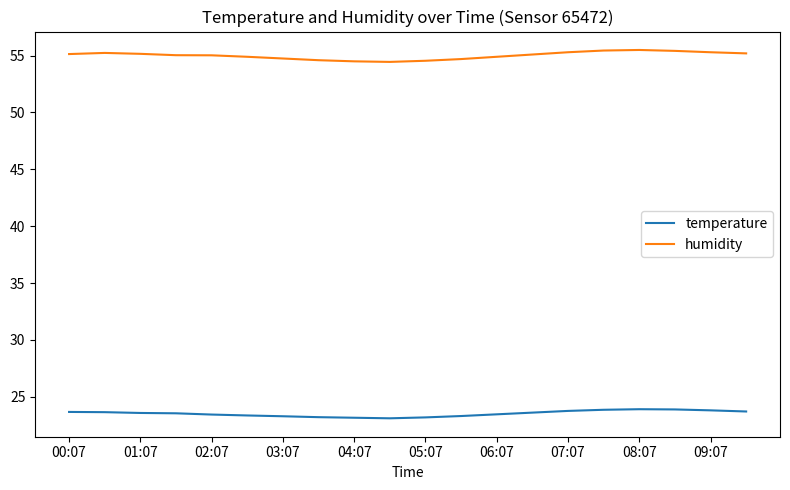

What is the smallest value displayed?

23.1